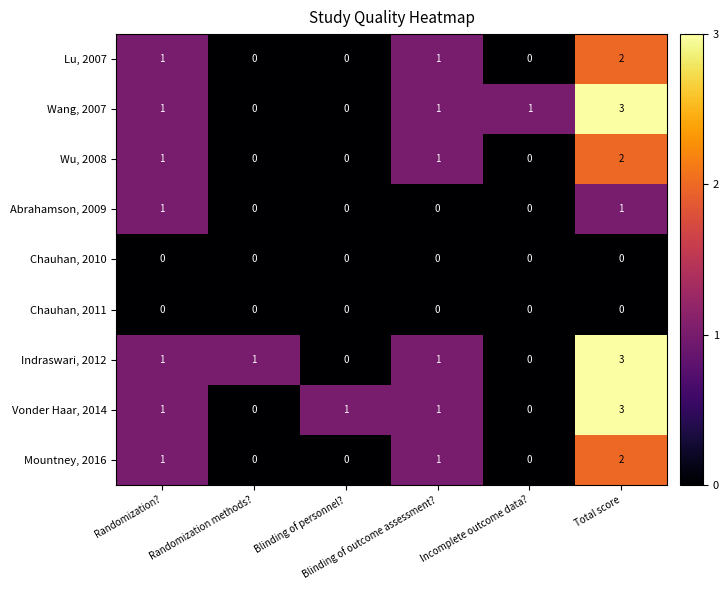

At how many categories does at least one series exceed 0?

6